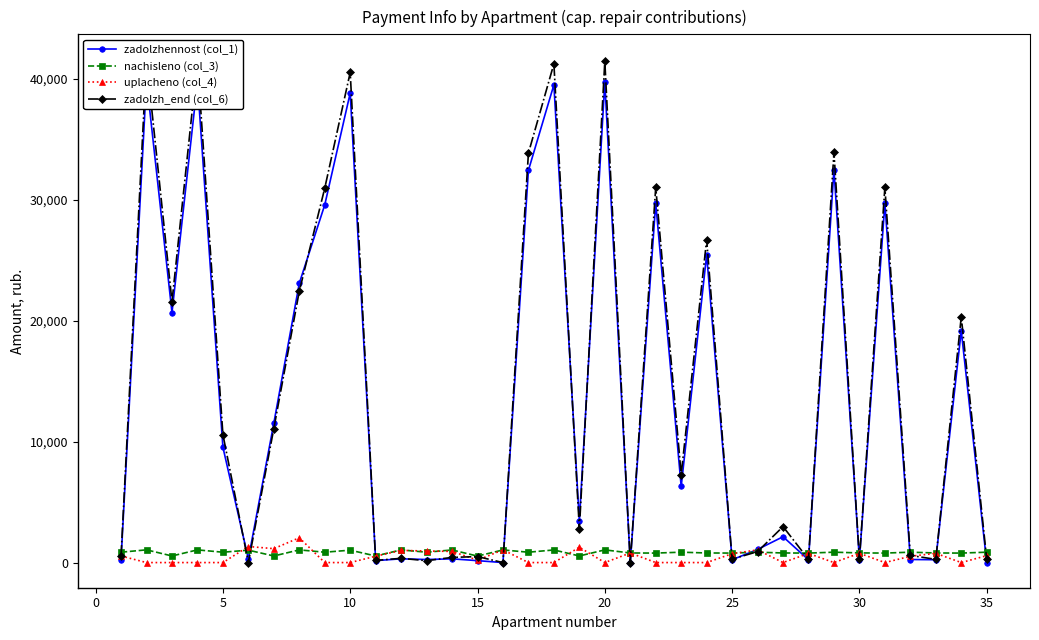

Which series has the largest total across all categories?

zadolzh_end (col_6)